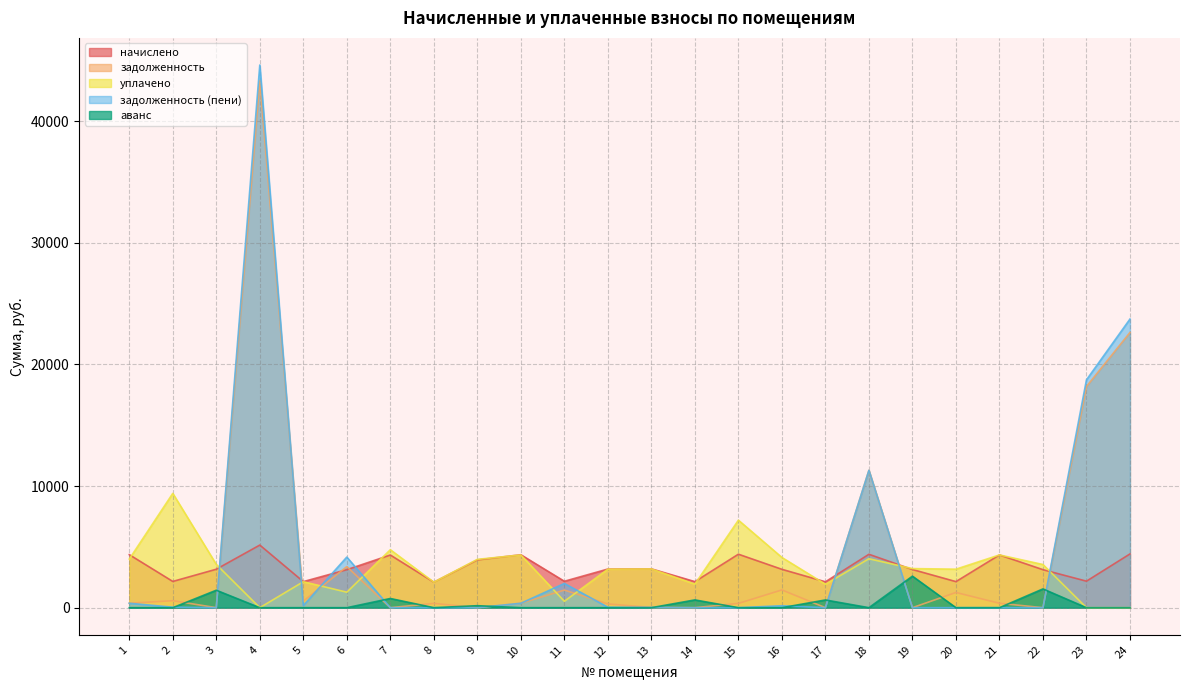

Where does the начислено series first go above 3162?

1